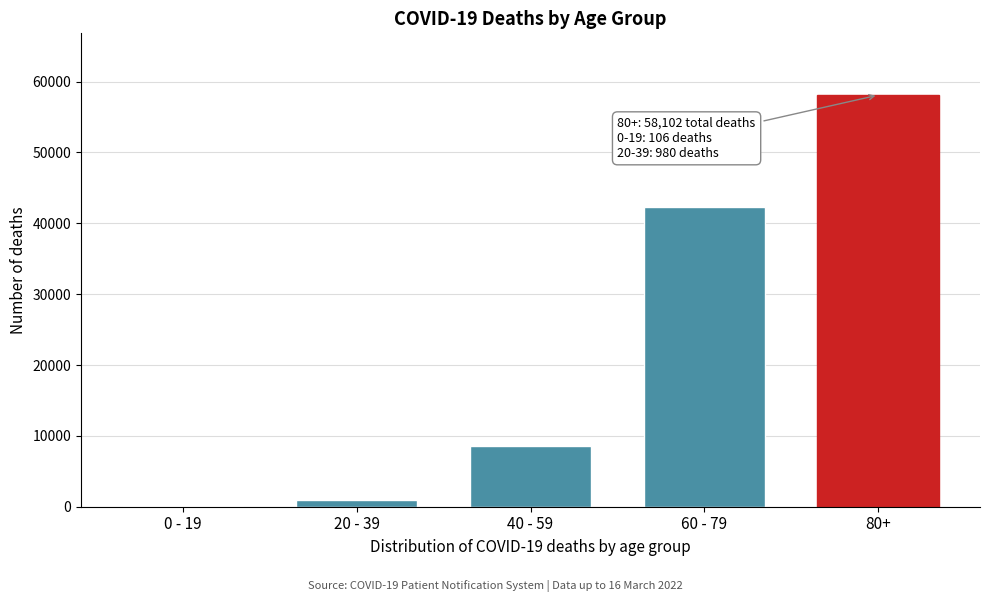

Reading left to right, what are all the values shown in this chart?

0 - 19=106	20 - 39=980	40 - 59=8574	60 - 79=42374	80+=58102